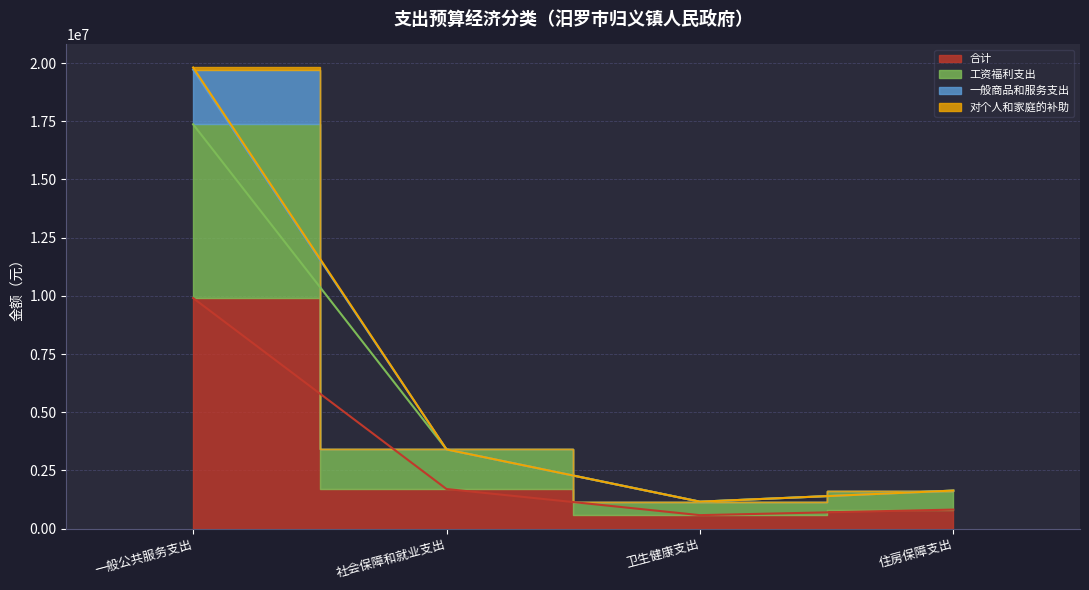

Rank the categories by 对个人和家庭的补助 value from highest to lowest.

一般公共服务支出, 社会保障和就业支出, 住房保障支出, 卫生健康支出